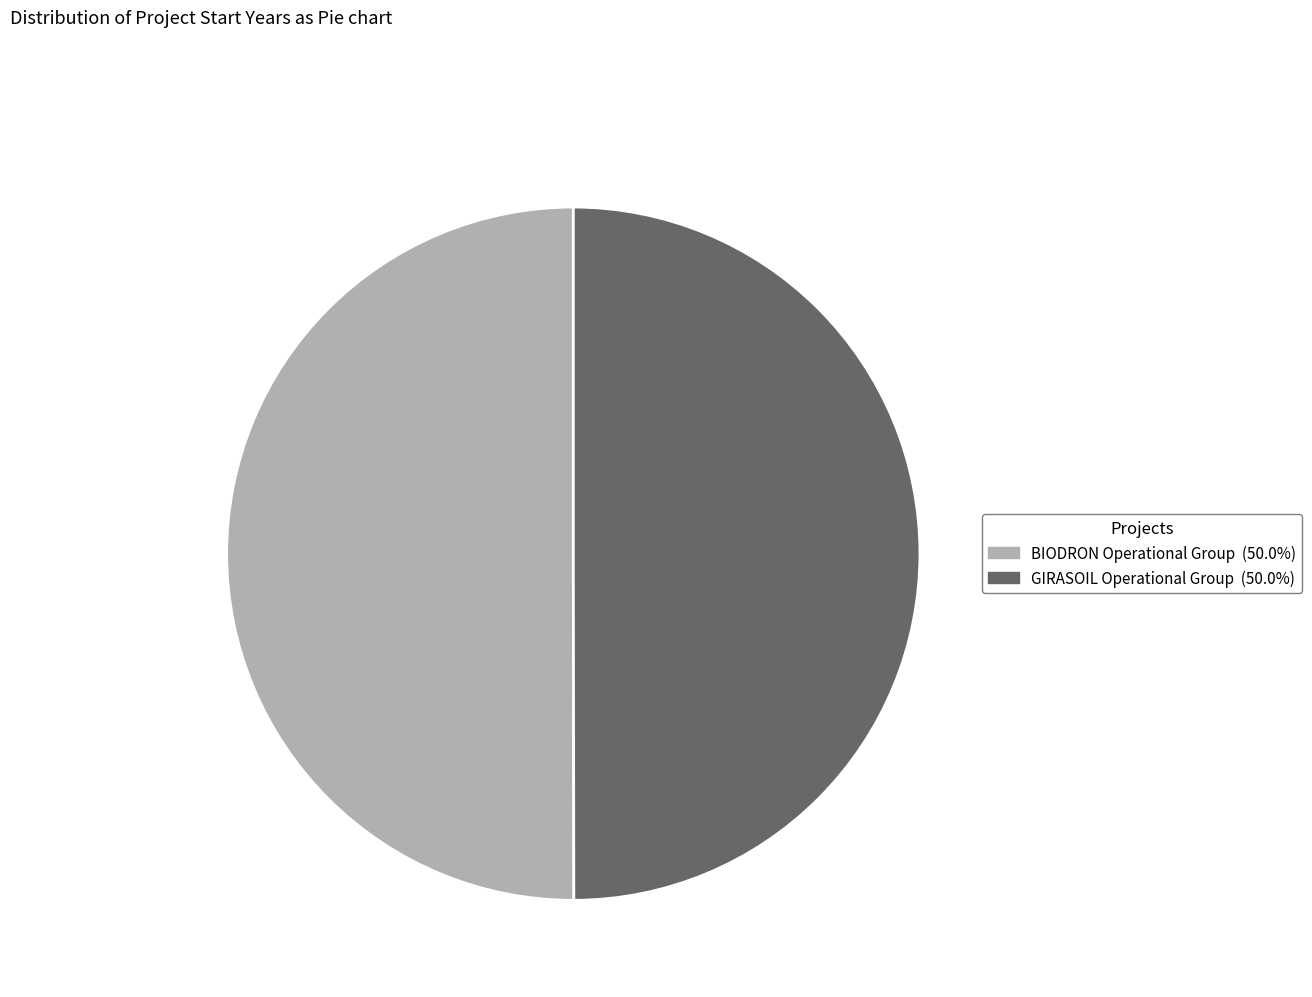

How many slices are in this pie chart?

2